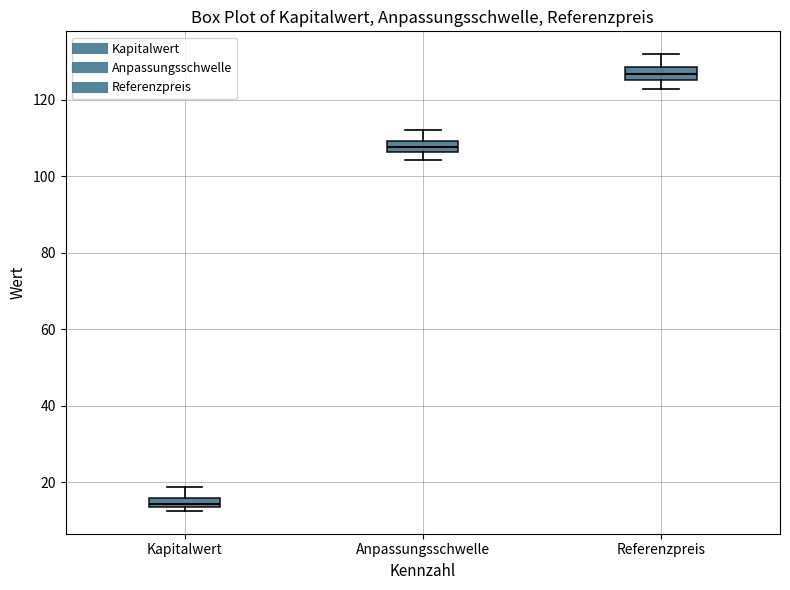

Where does the lower whisker of the box for Referenzpreis end on the y-axis? The values are not printed on the chart, so give them approximately, as read against the axis.

122